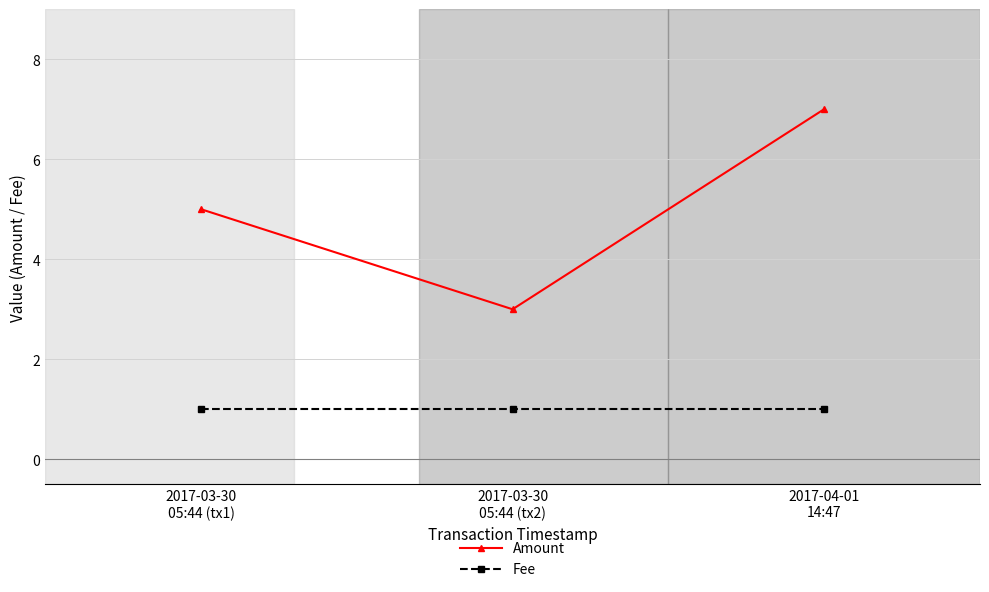

What is the minimum value shown in the chart?

1